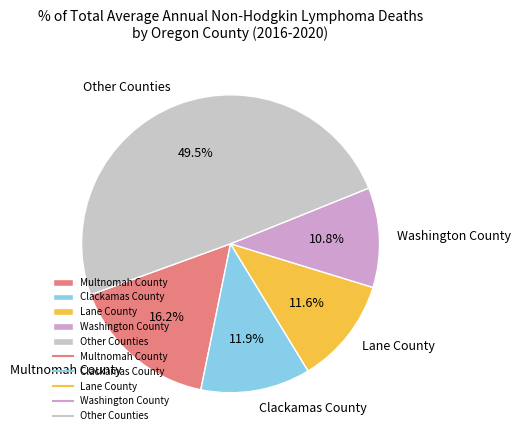

Does Clackamas County account for over 50% of the chart?

No